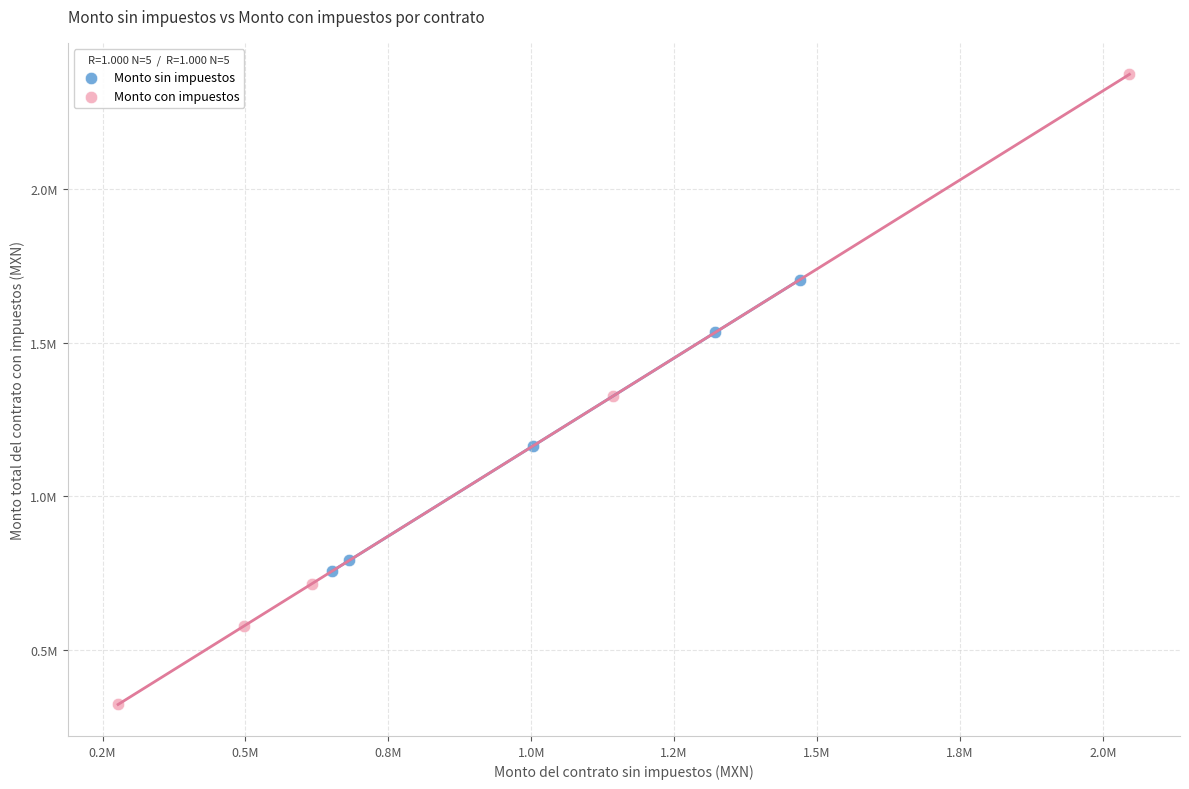

Which series reaches the minimum Y coordinate?

Monto con impuestos